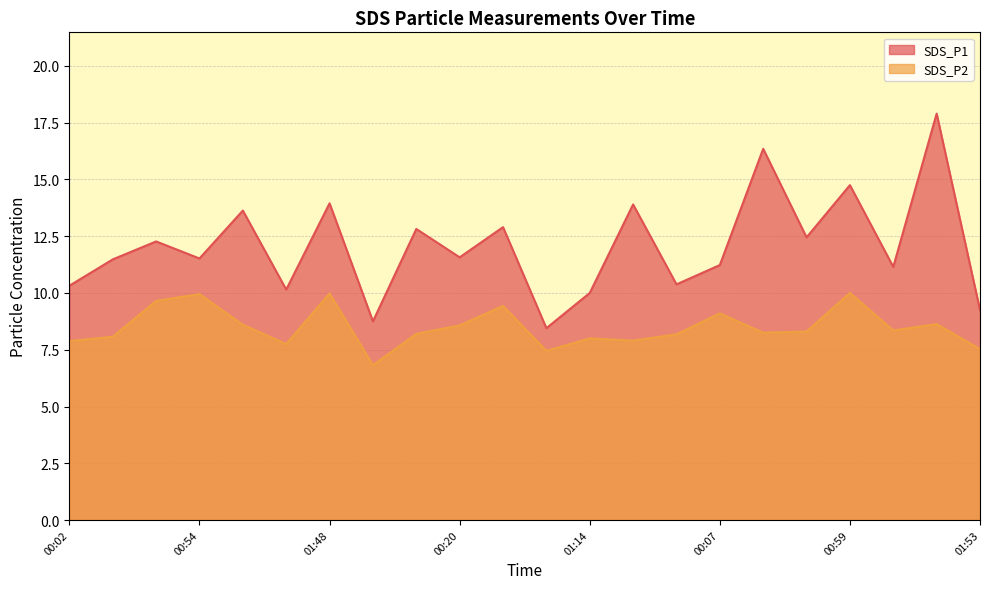

List the series in order of their peak value, highest first.

SDS_P1, SDS_P2